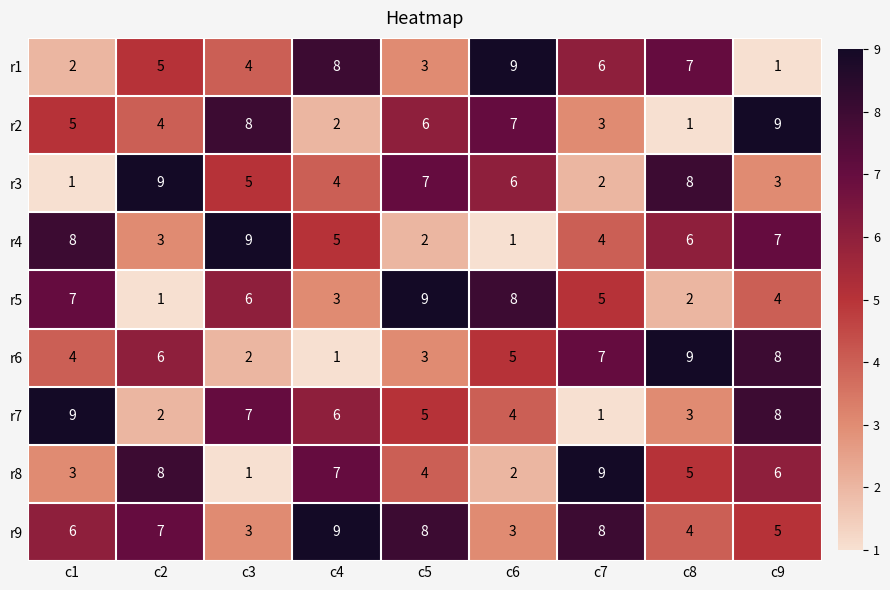

What is the greatest value displayed?

9